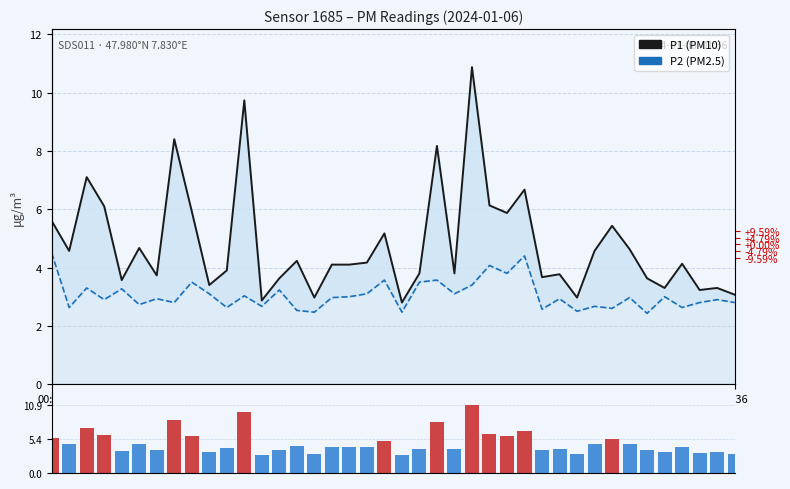

What is the difference between the highest and lowest values at 17?

1.1